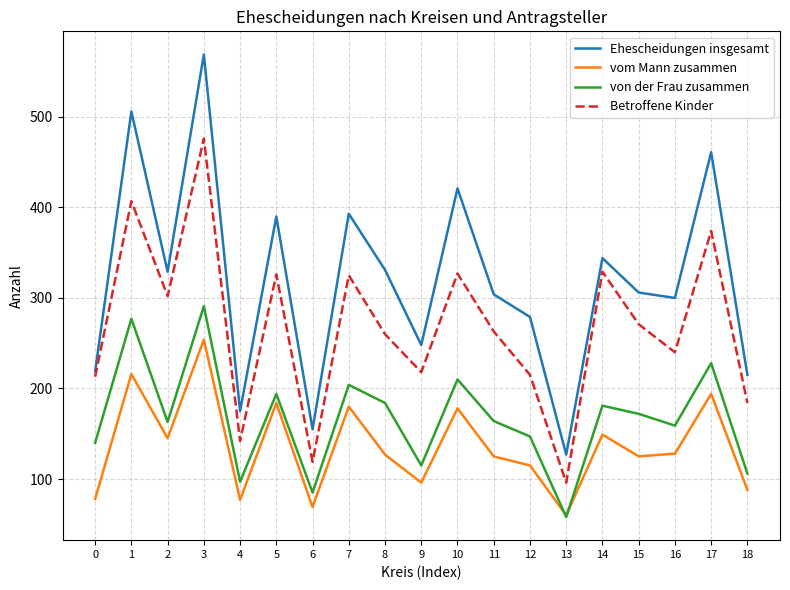

What is the lowest value of the Betroffene Kinder series?

96